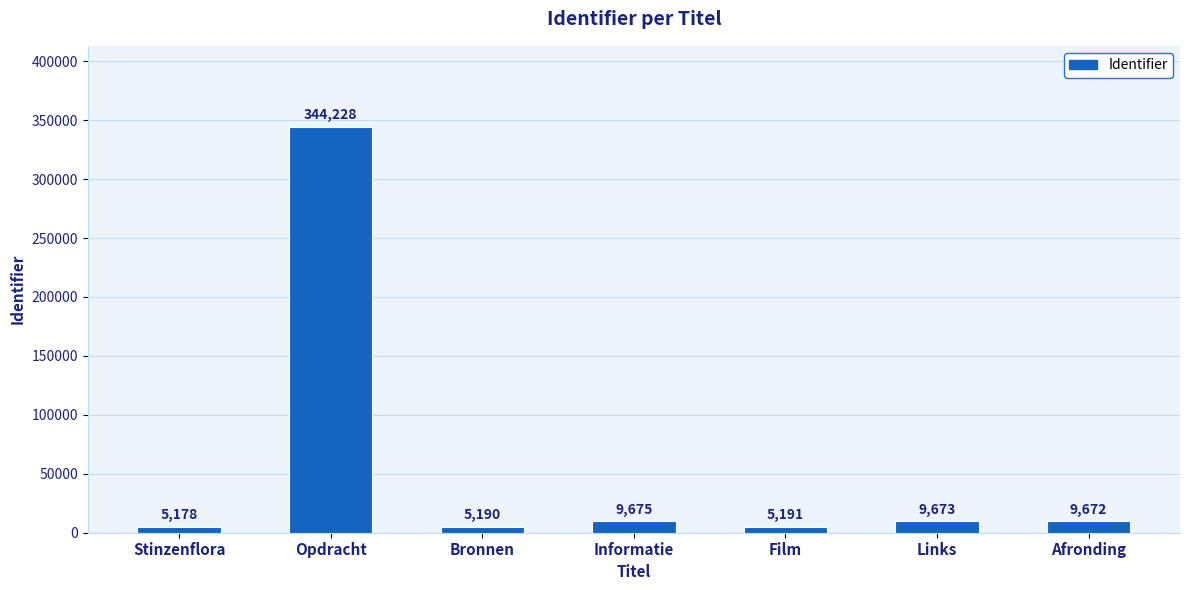

What is the ratio of the value at Stinzenflora to the value at Links?

0.5